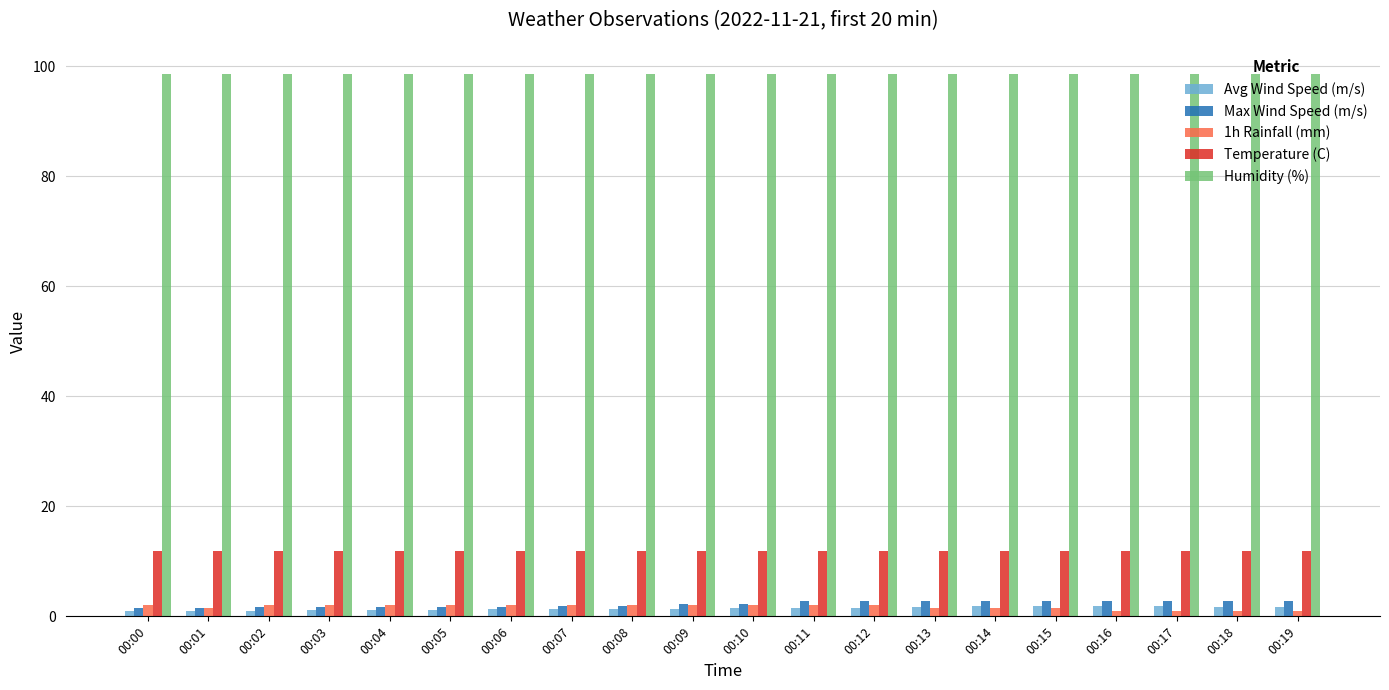

How many groups of bars are there?

20